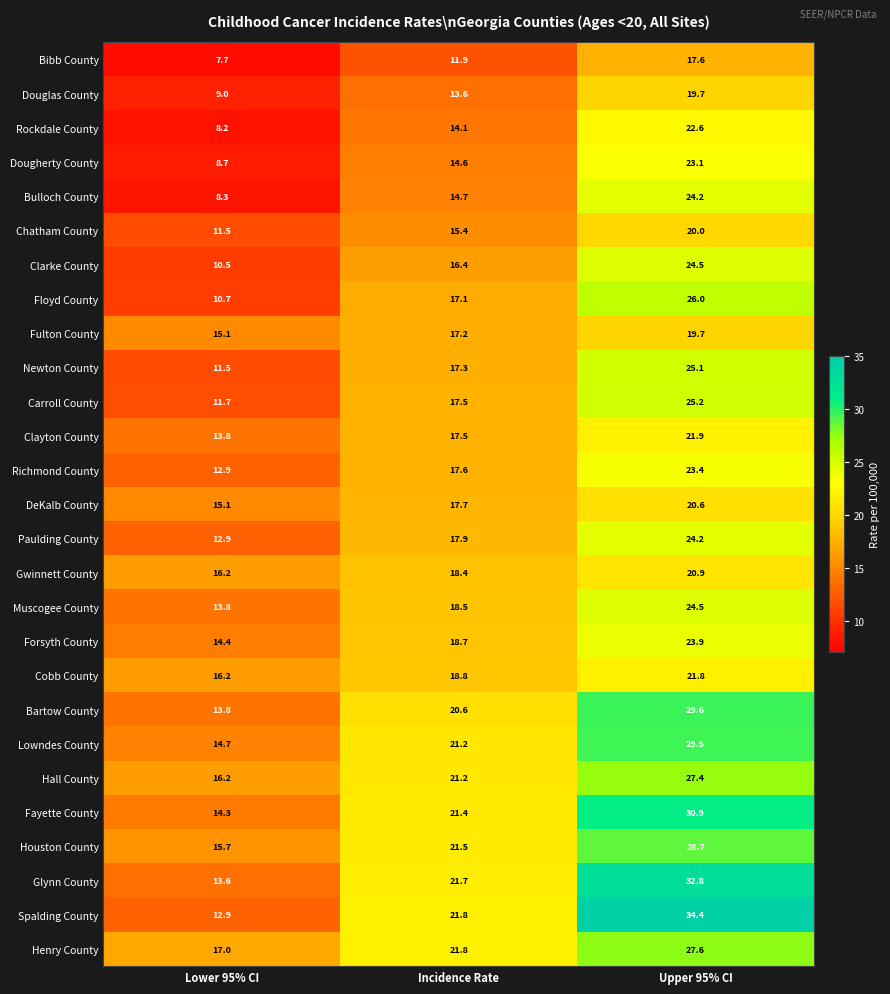

What is the total value across all series at Upper 95% CI?

669.8